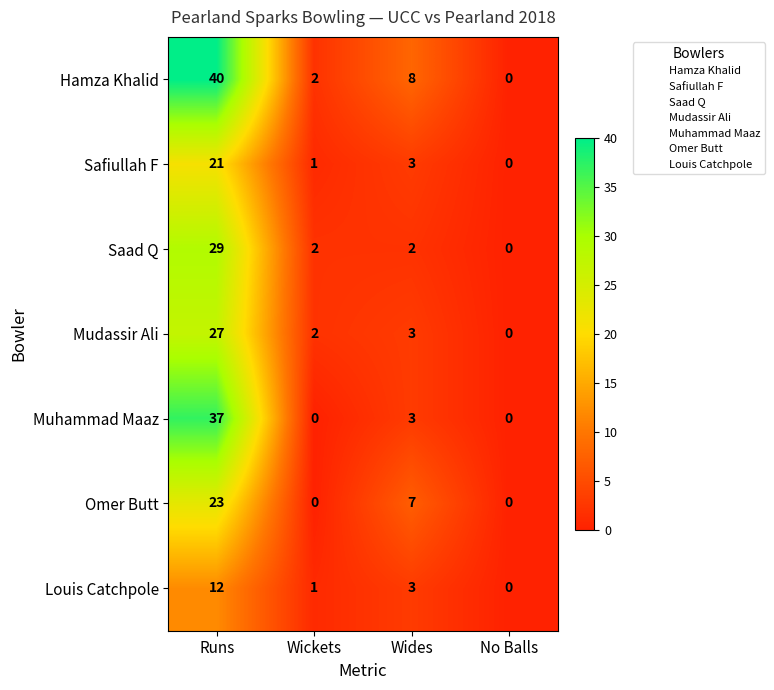

Where does the Saad Q series first go above 2?

Runs